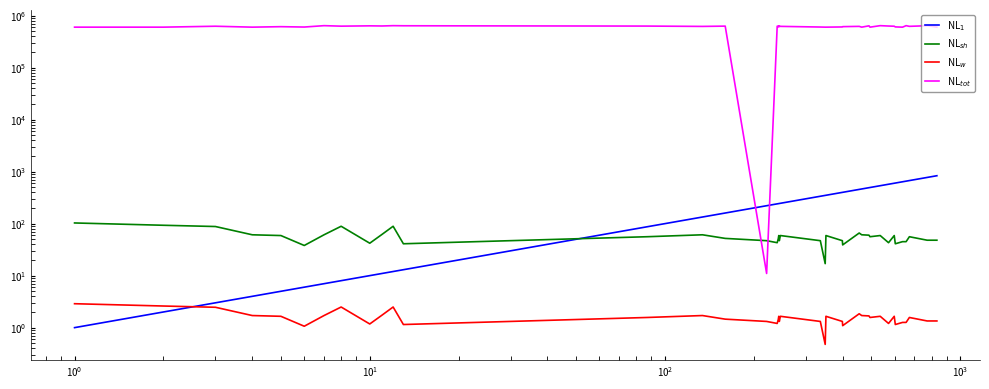

List the series in order of their peak value, highest first.

NL$_{tot}$, NL$_1$, NL$_{sh}$, NL$_w$